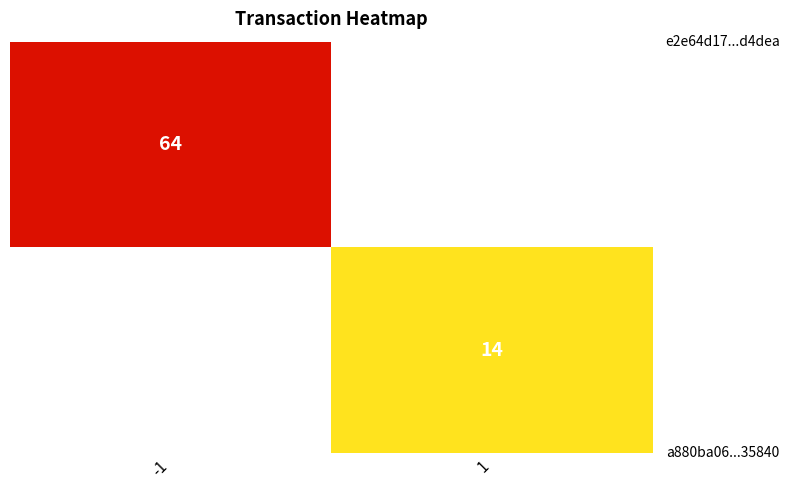

Count the number of categories in the chart.

2